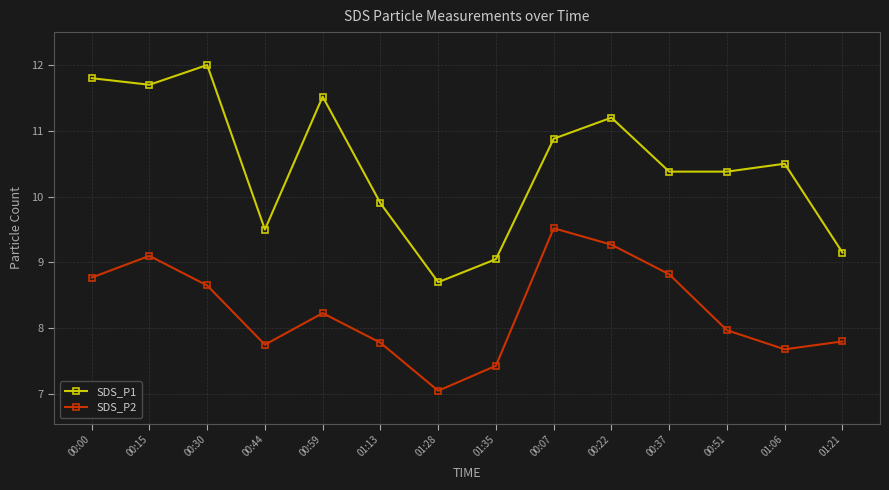

What is the sum of the SDS_P1 values at 00:37 and 00:59?

21.9